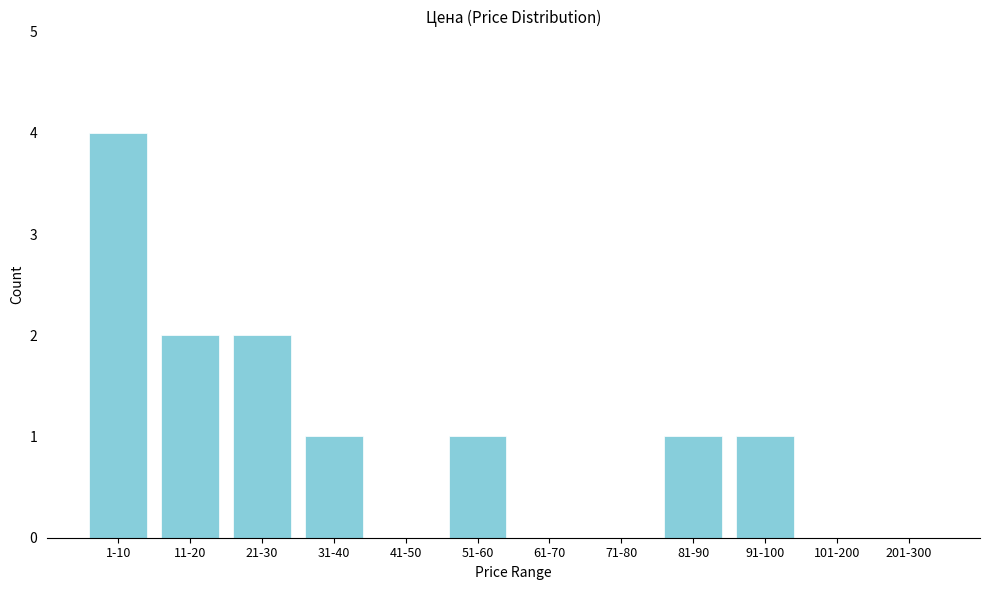

Reading left to right, extract all data points from this chart.

1-10=4	11-20=2	21-30=2	31-40=1	41-50=0	51-60=1	61-70=0	71-80=0	81-90=1	91-100=1	101-200=0	201-300=0